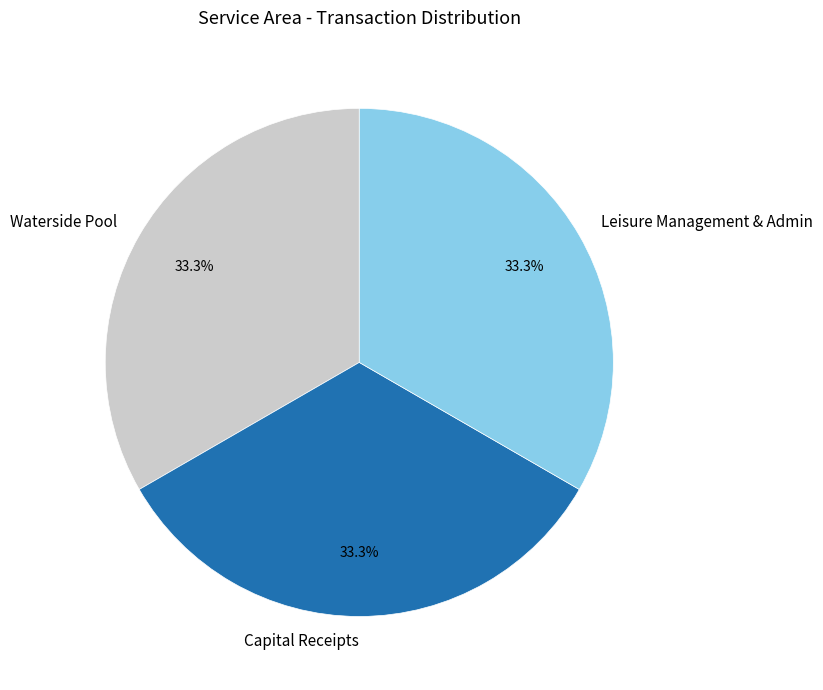

How many slices are in this pie chart?

3